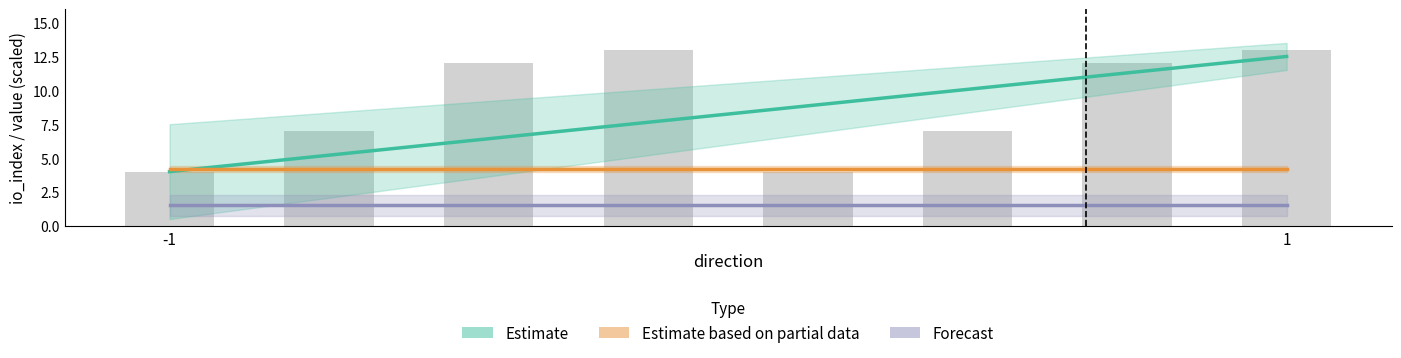

What is the greatest value displayed?

13